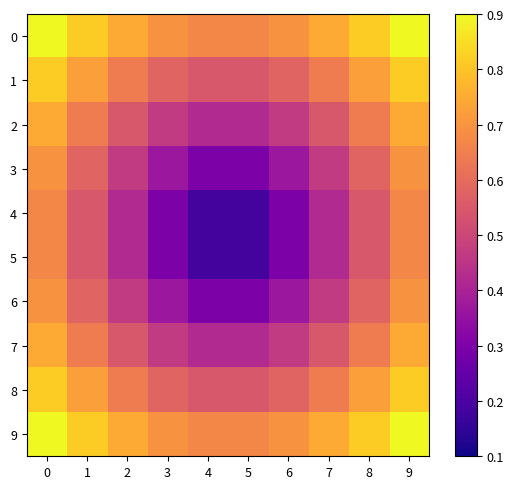

What is the difference between the highest and lowest values at 8?

0.3